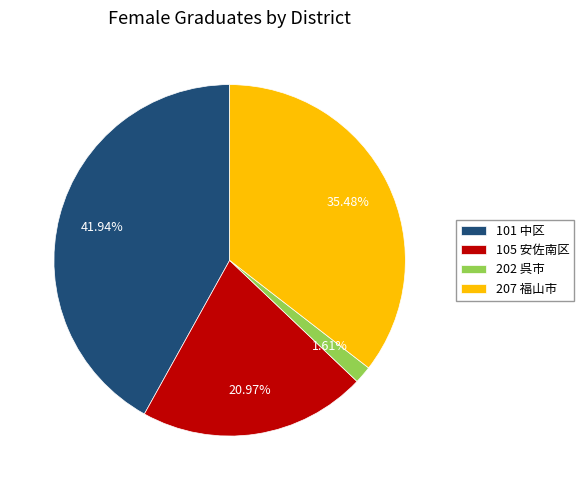

To the nearest percent, what is the difference between the largest and smallest slice percentages?

40%